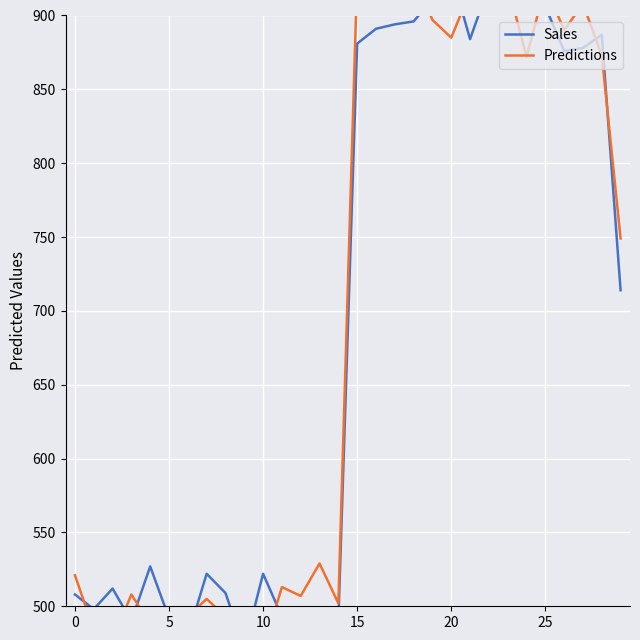

The value of Sales at 21 is 884. True or false?

True